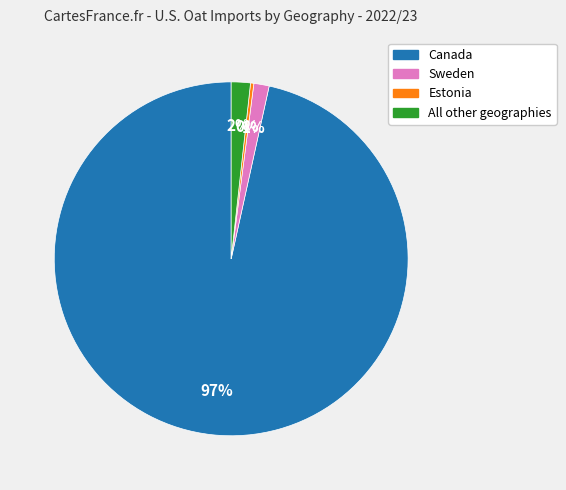

Which category has the smallest portion of the pie?

Estonia